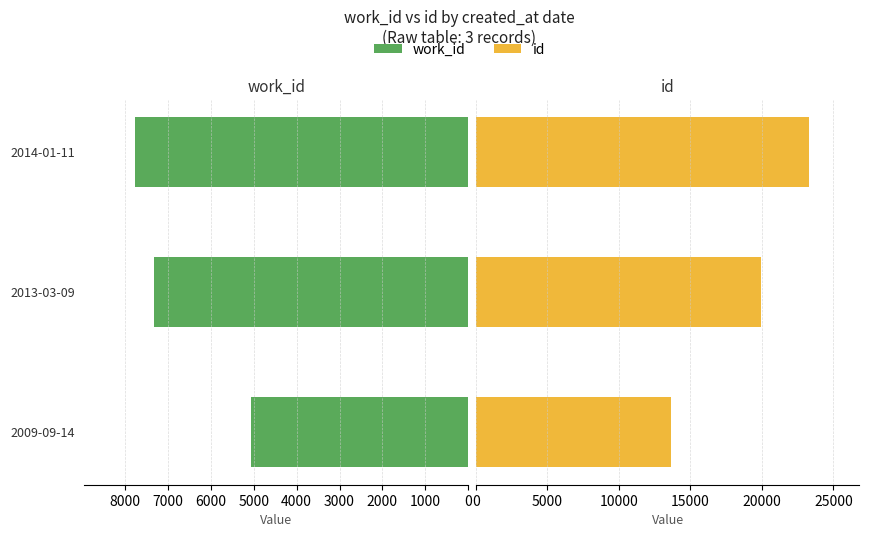

How many values in the id series are below 19970?

1